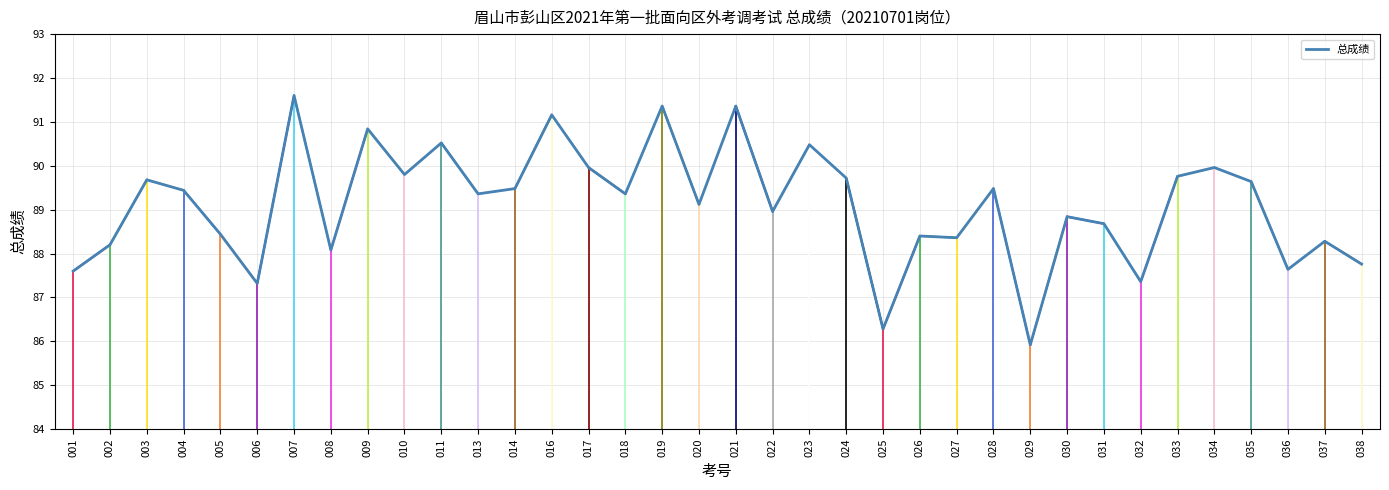

True or false: the data has more than 1 interior local peaks.

True